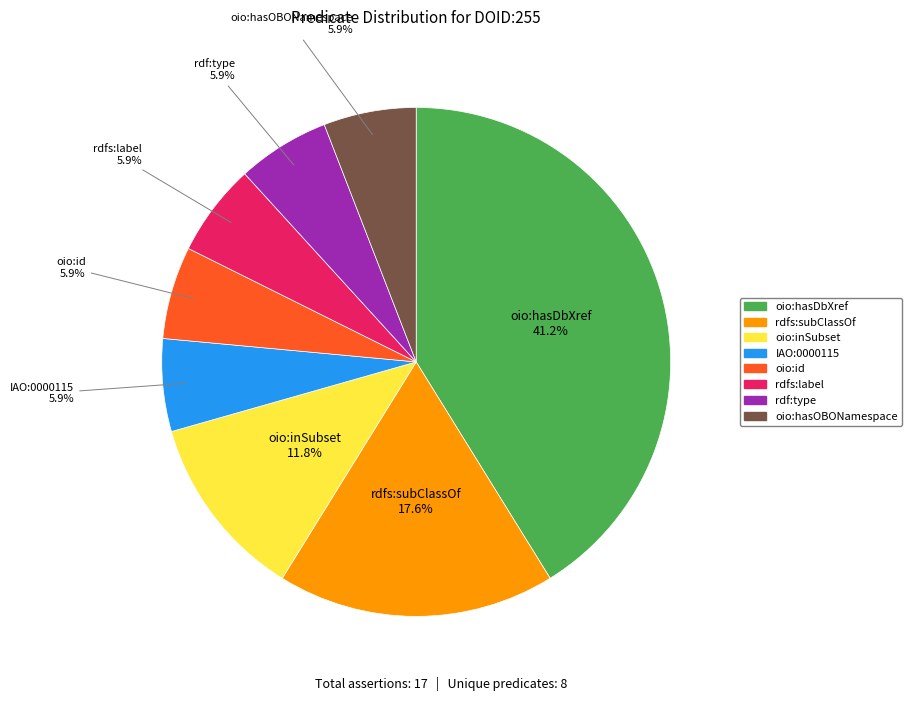

How many segments does this pie chart have?

8